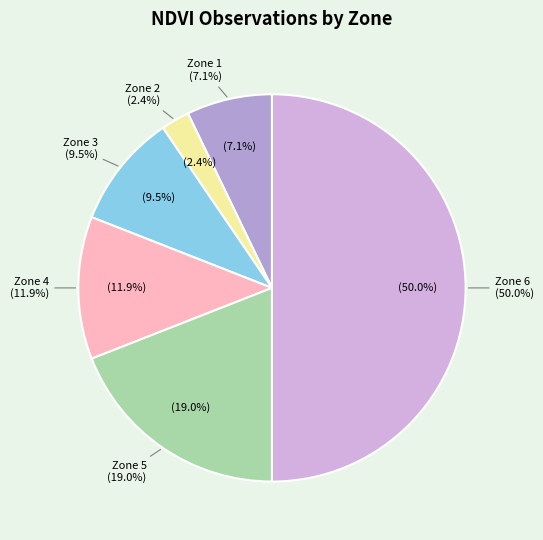

Is there any slice that represents more than half of the pie?

No